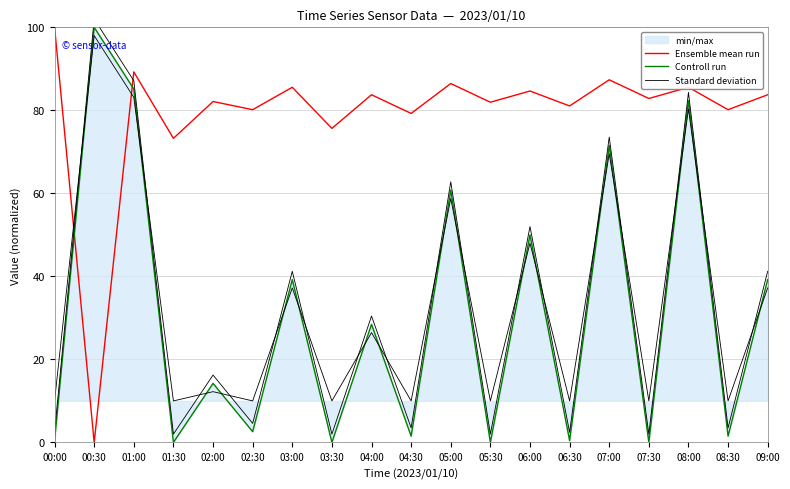

True or false: Ensemble mean run has a value of 100.0 at 00:00.

True